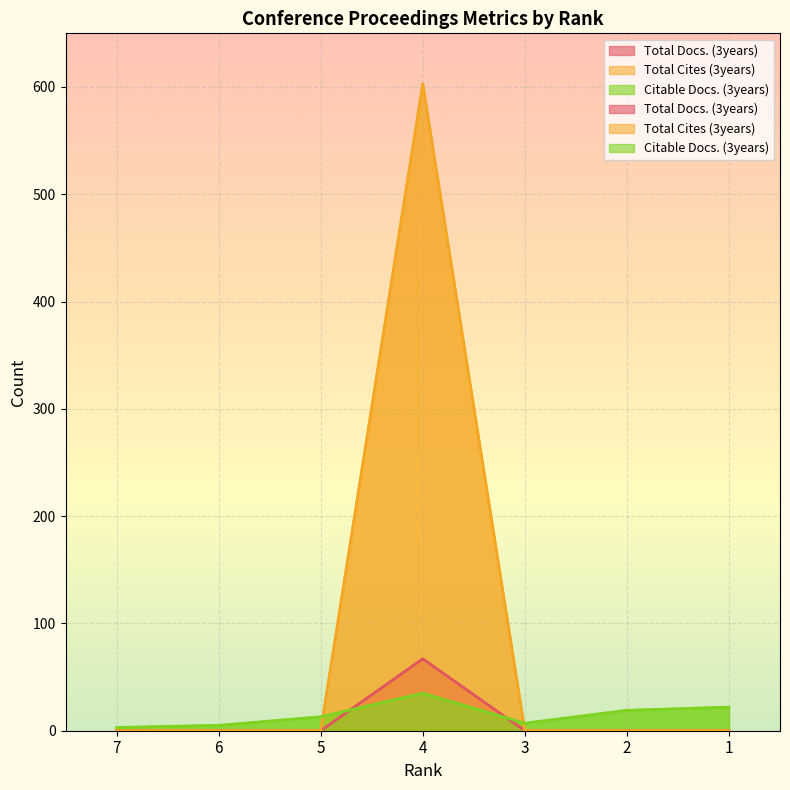

Reading right to left, what are all the values shown in this chart?

Total Docs. (3years): 0	0	0	67	0	0	0
Total Cites (3years): 0	0	0	603	0	0	0
Citable Docs. (3years): 22	19	7	35	13	5	3